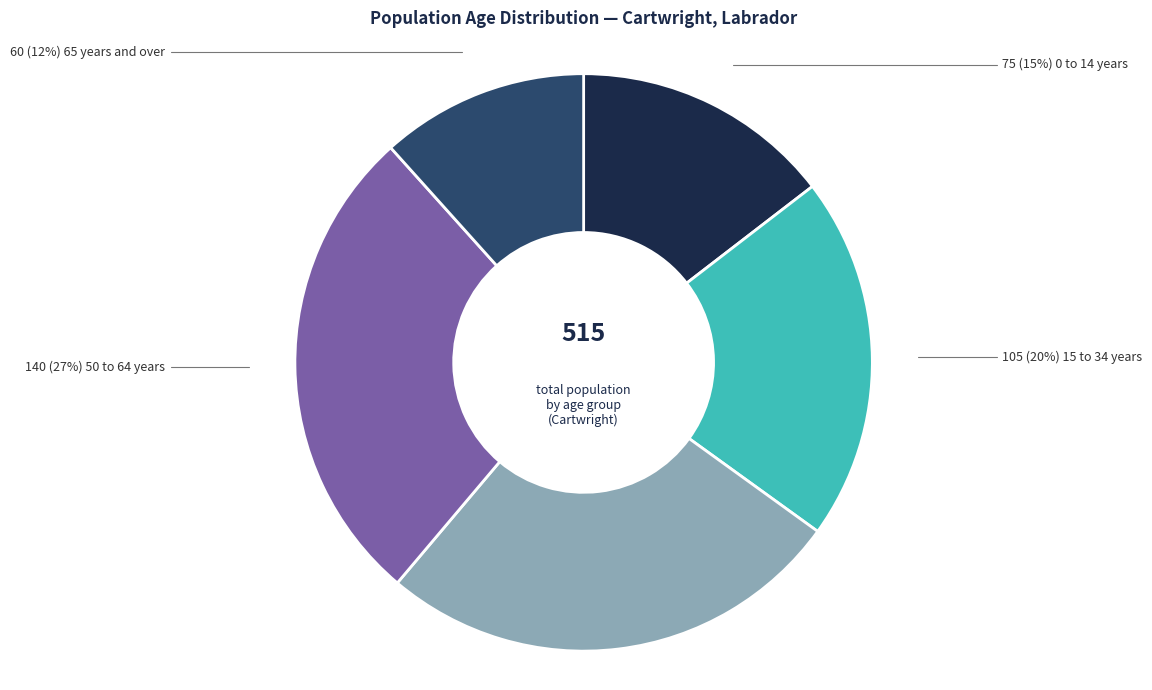

Is there a majority slice in this chart?

No